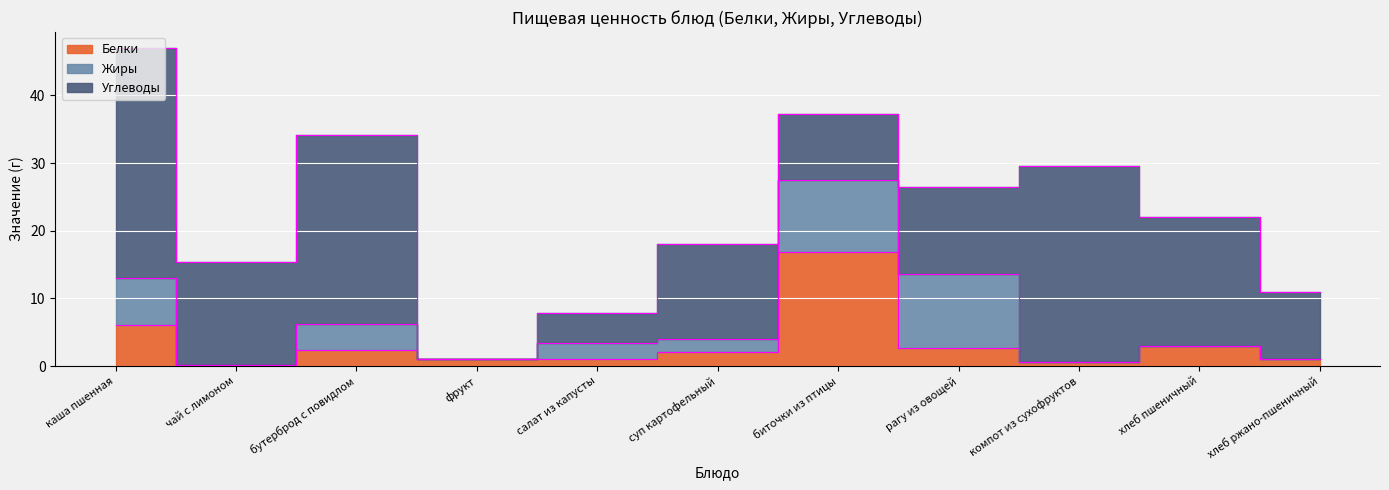

What position from the left is компот из сухофруктов?

9